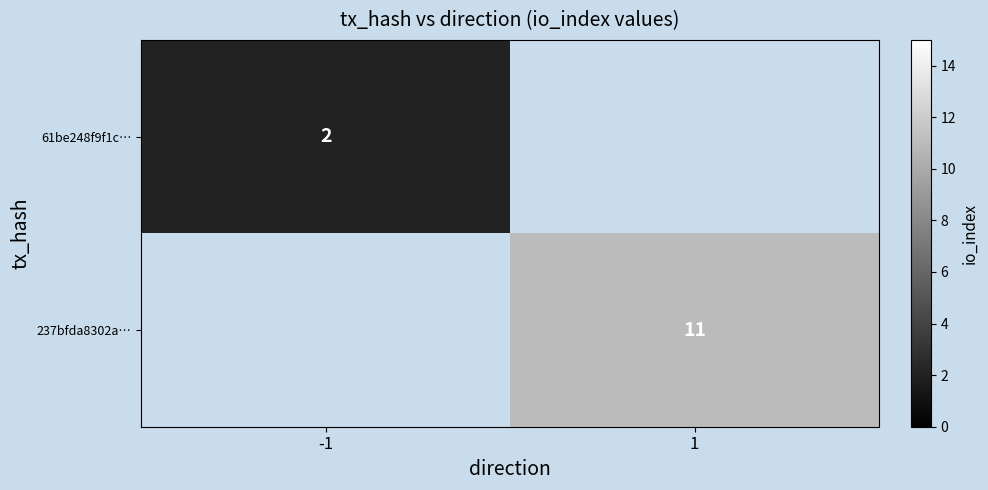

The value of 237bfda8302a… at 1 is 11. True or false?

True